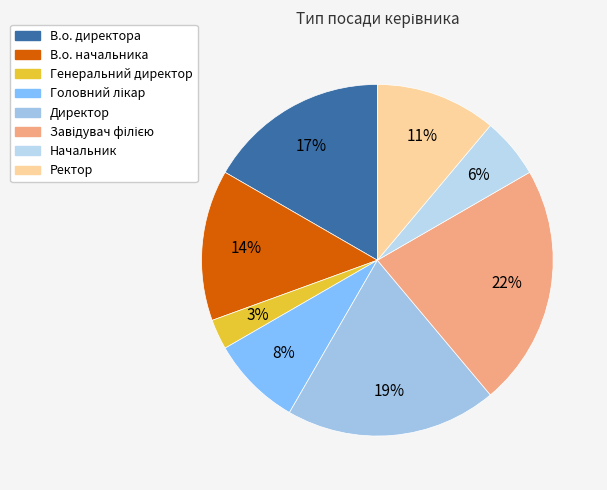

Does any single category account for the majority?

No